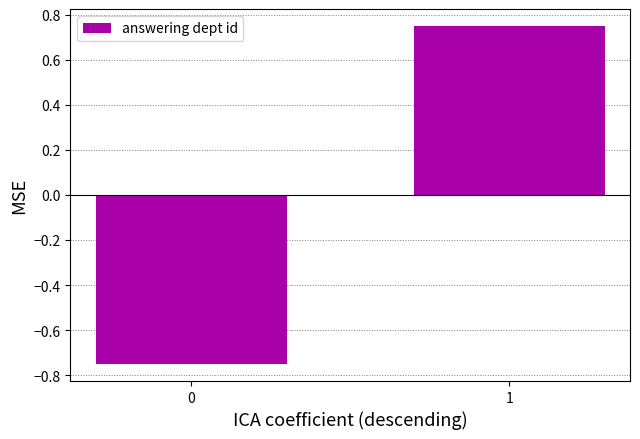

True or false: the data shows -0.3 at 0.

False